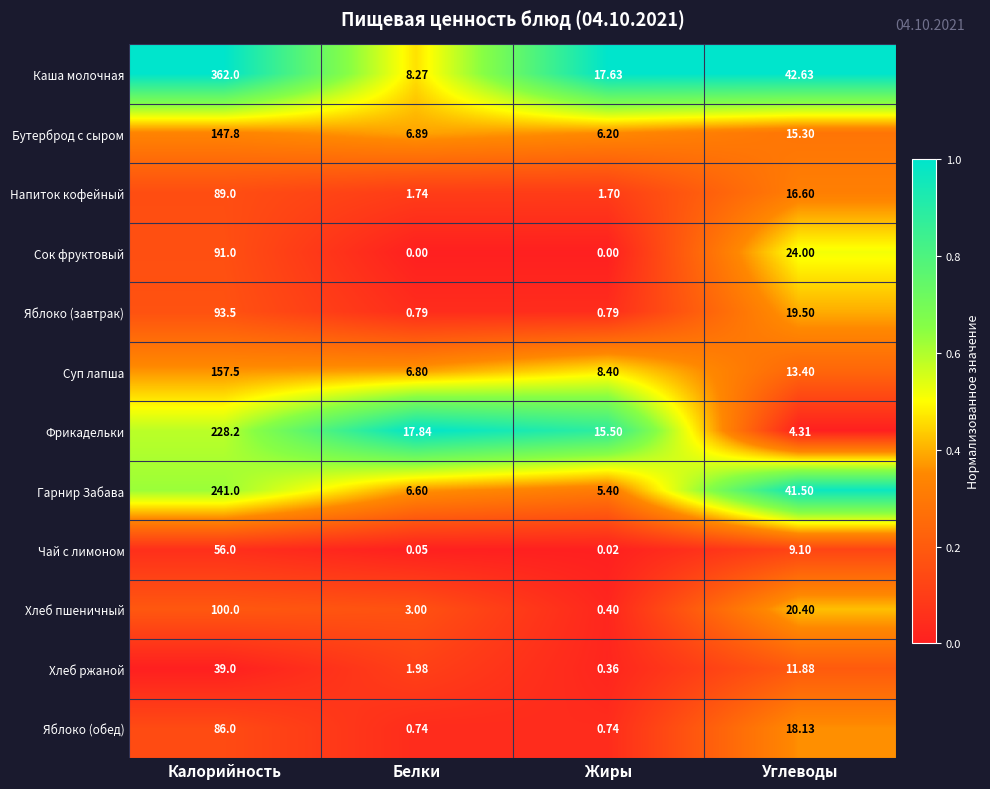

Which series has the largest range (max minus min)?

Каша молочная